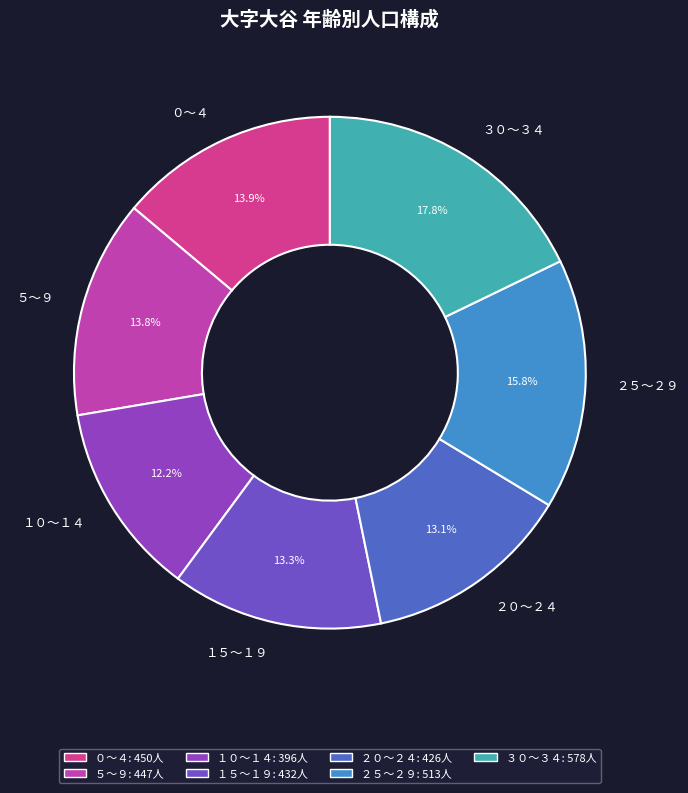

The ５～９ slice represents 1% of the pie. True or false?

False